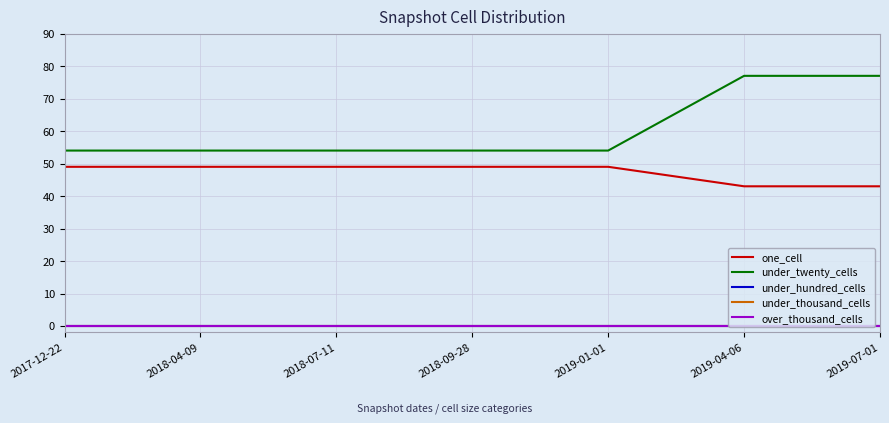

Between 2017-12-22 and 2019-04-06, which is larger?

2017-12-22